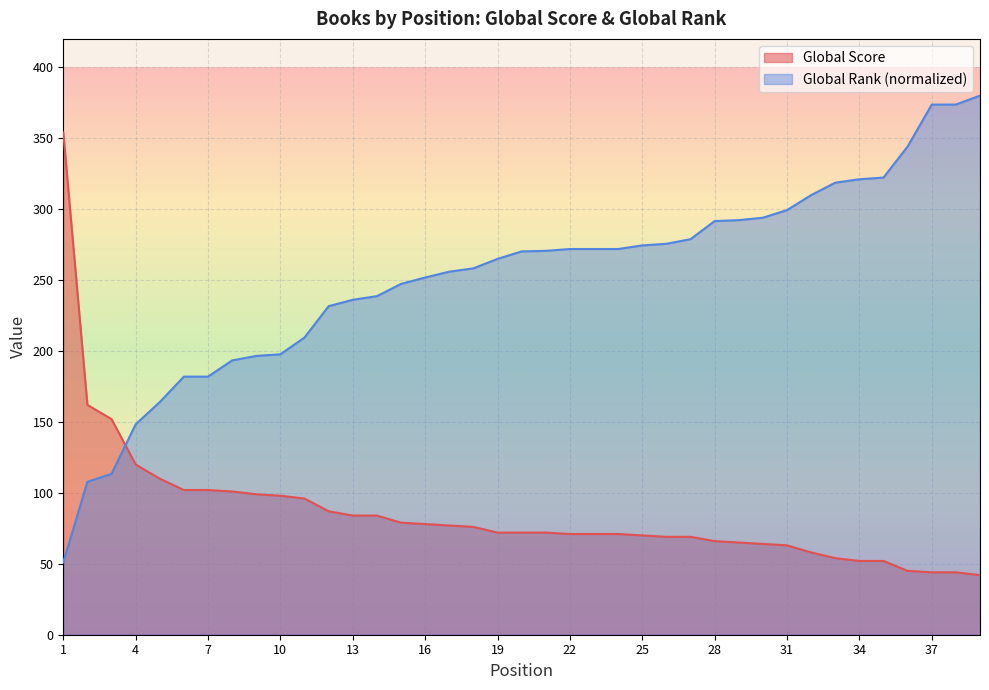

What is the difference between the maximum and second lowest values in the Global Rank (scaled) series?

272.2